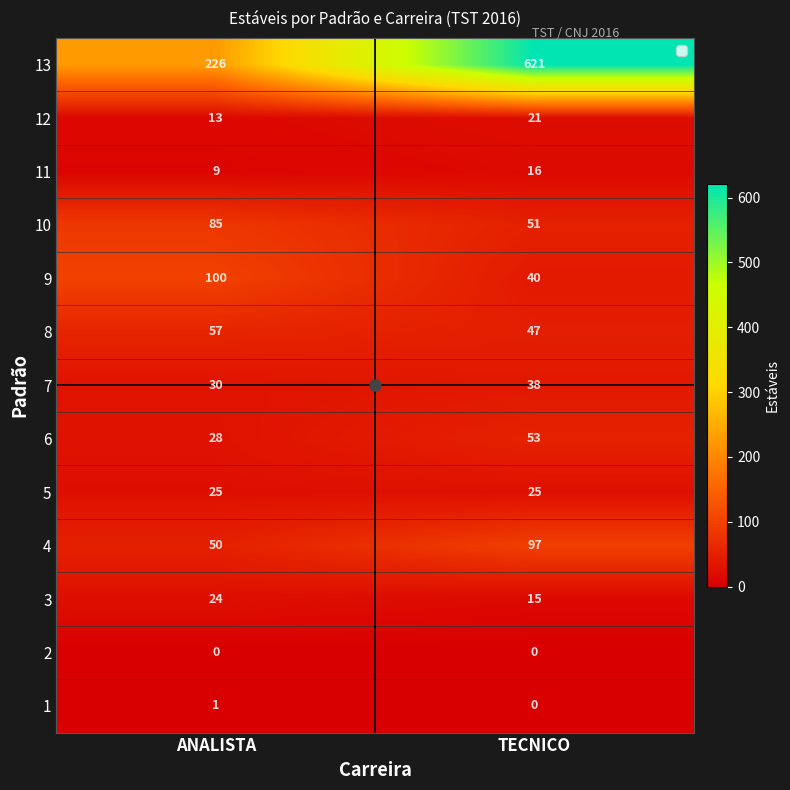

What is the highest value of the 13 series?

621